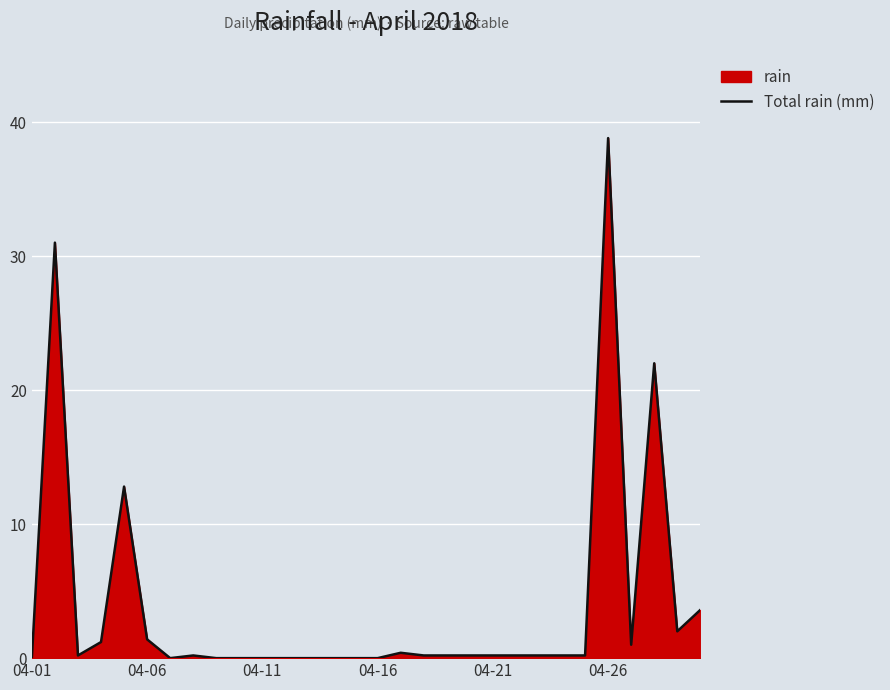

How many interior local peaks (higher than both neighbors) does the data have?

6